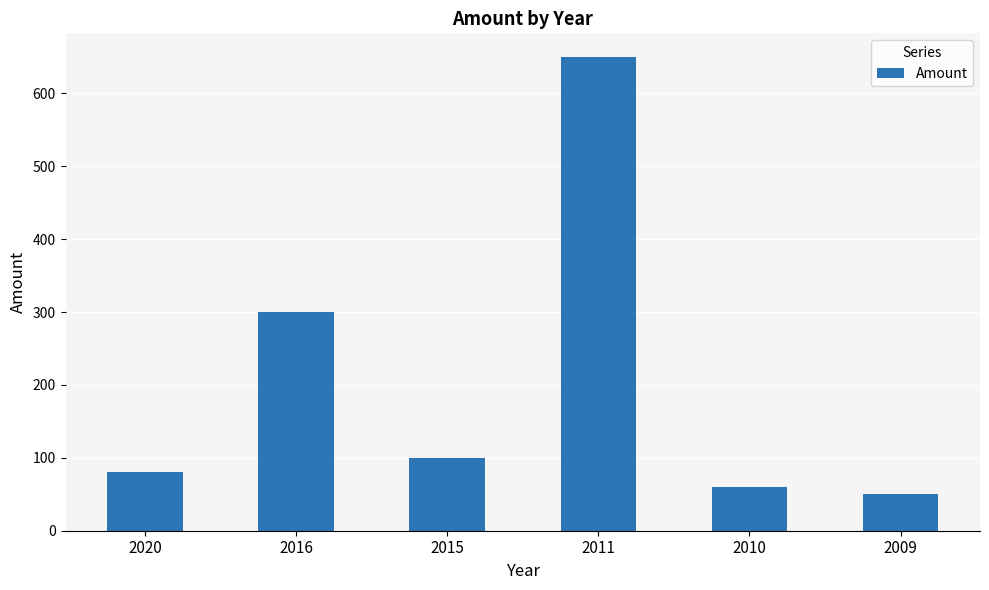

The chart shows a value of 80 at 2020. True or false?

True